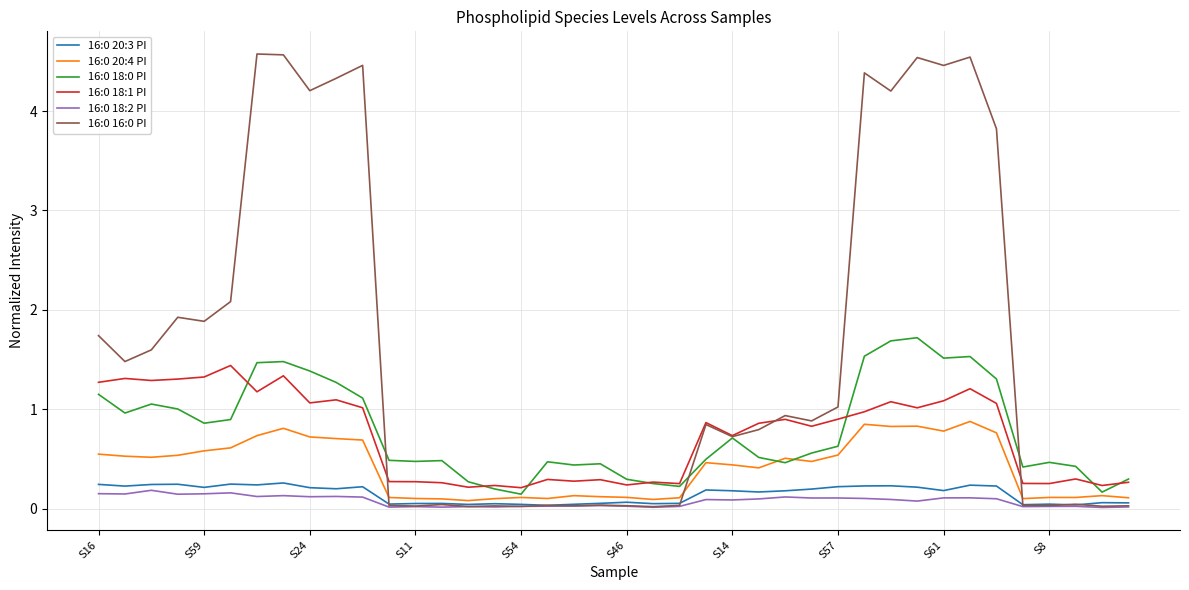

What is the highest value of the 16:0 20:3 PI series?

0.3